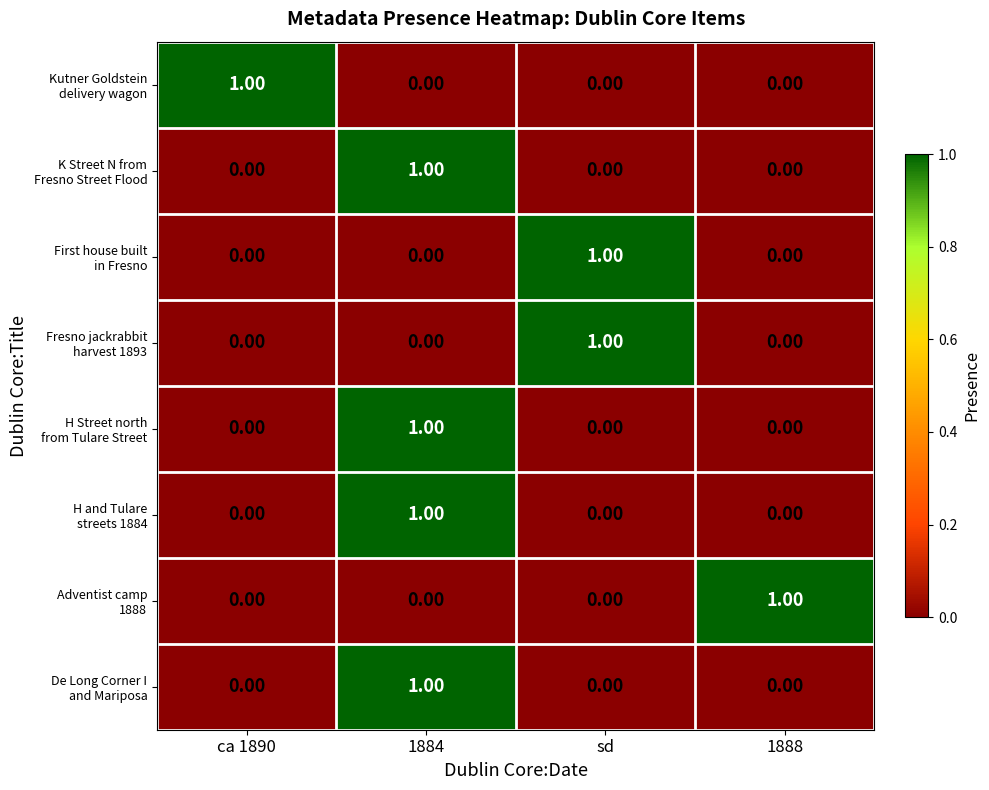

At how many categories does at least one series exceed 0?

4